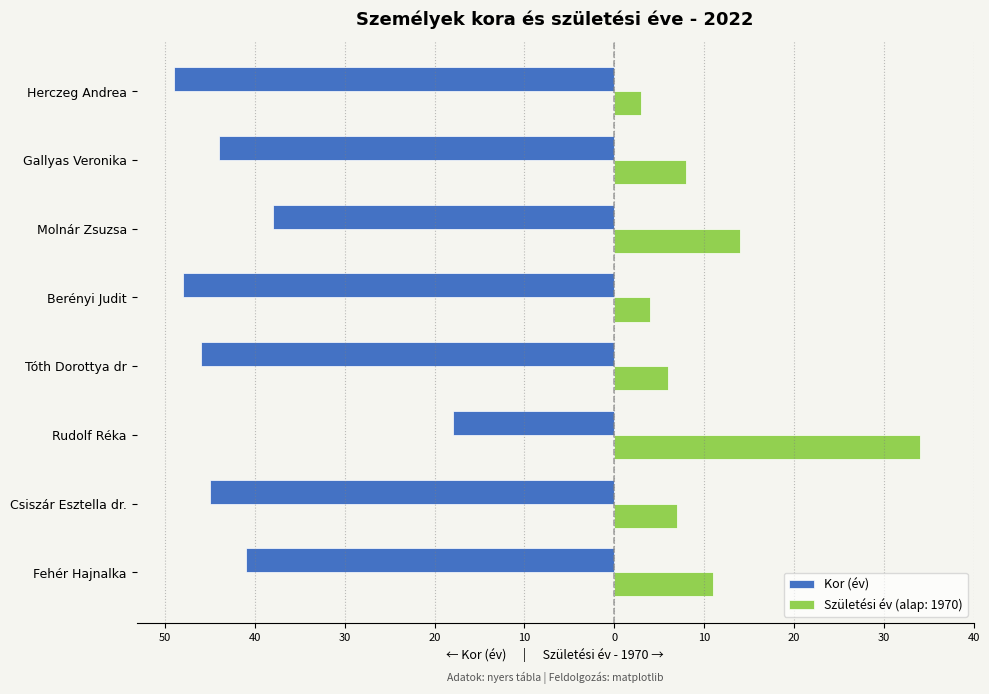

What are all the series names shown in the legend?

Kor (év), Születési év (alap: 1970)